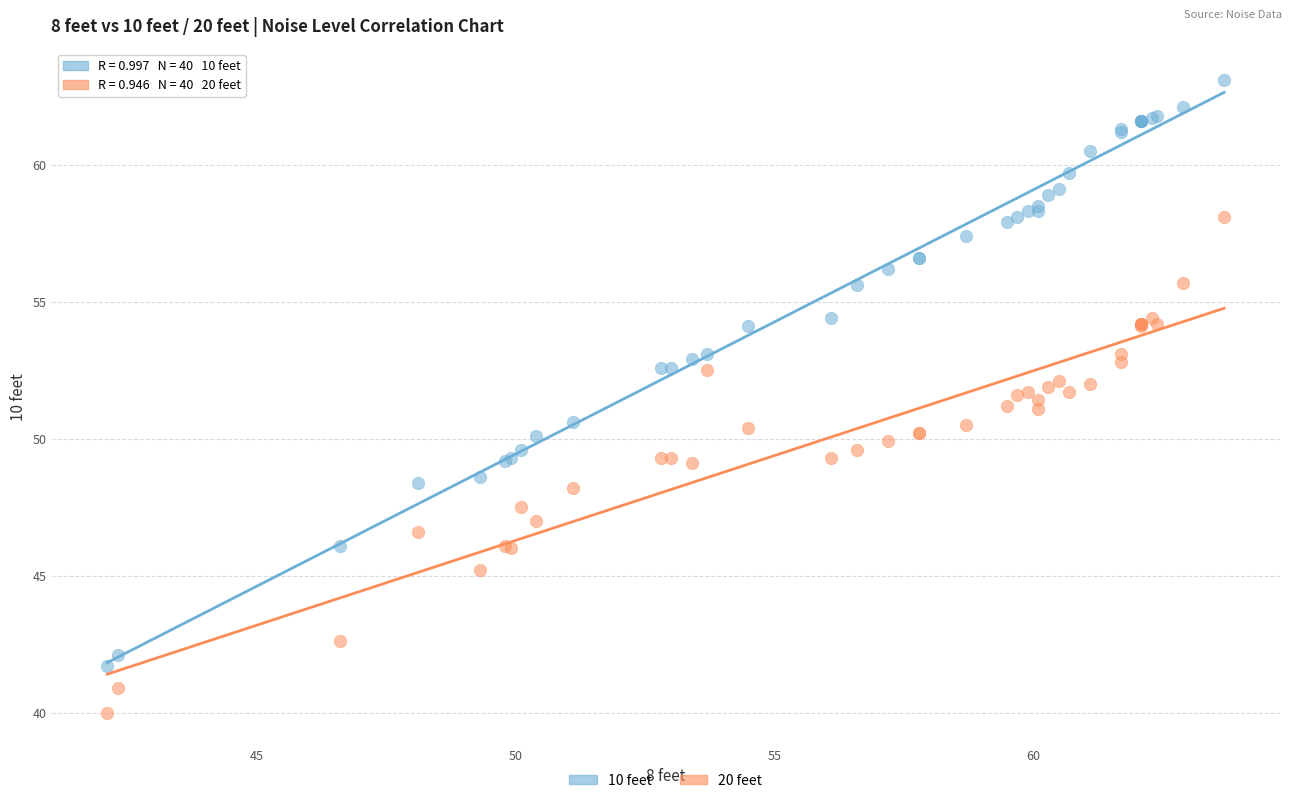

What are all the series names shown in the legend?

10 feet, 20 feet